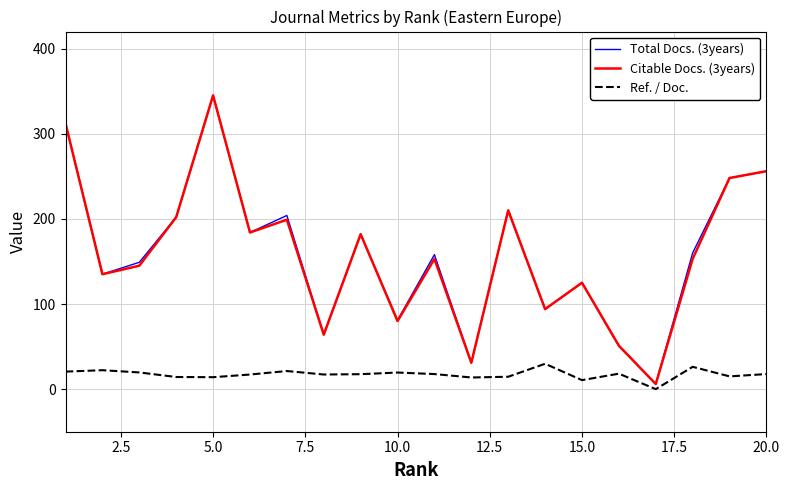

What is the minimum value for Total Docs. (3years)?

6.0